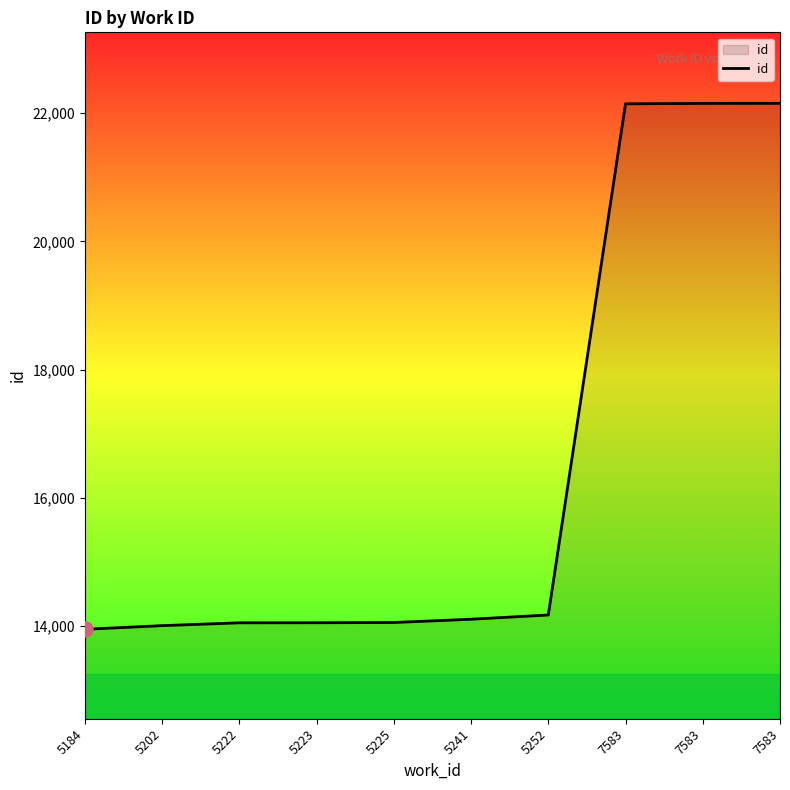

Does the chart have visible grid lines?

No